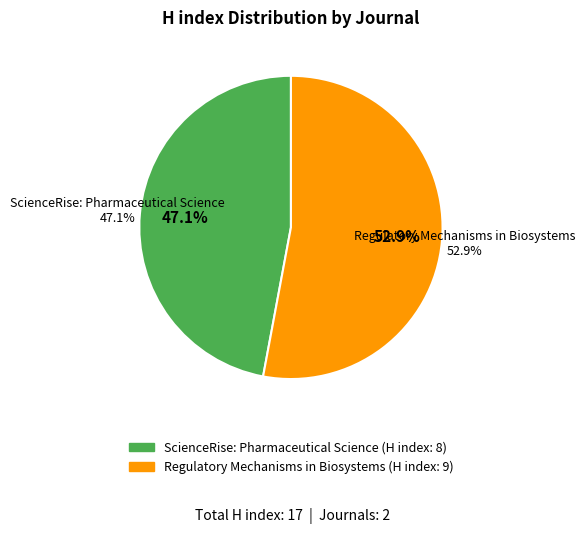

Does any single category account for the majority?

Yes